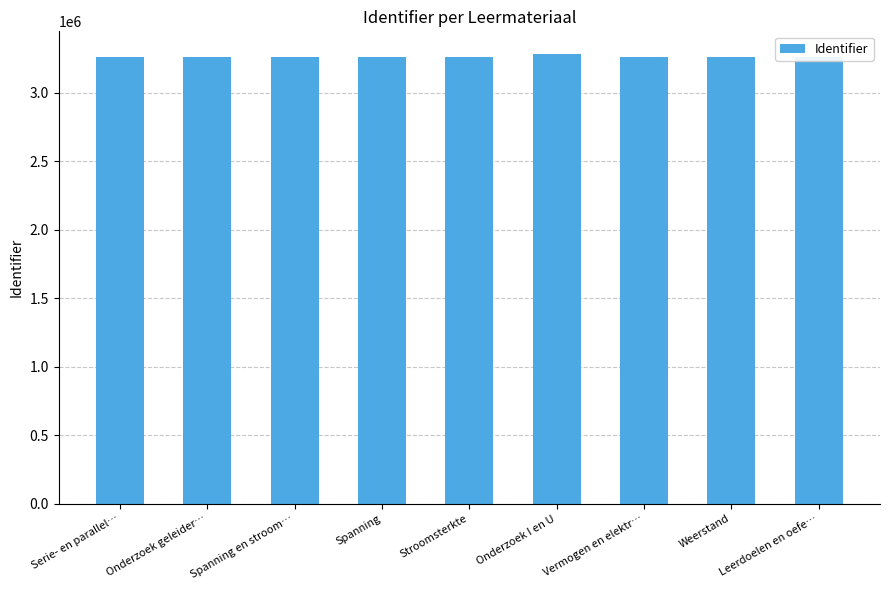

Approximately how many times larger is the value at Spanning compared to Onderzoek geleider…?

1.0